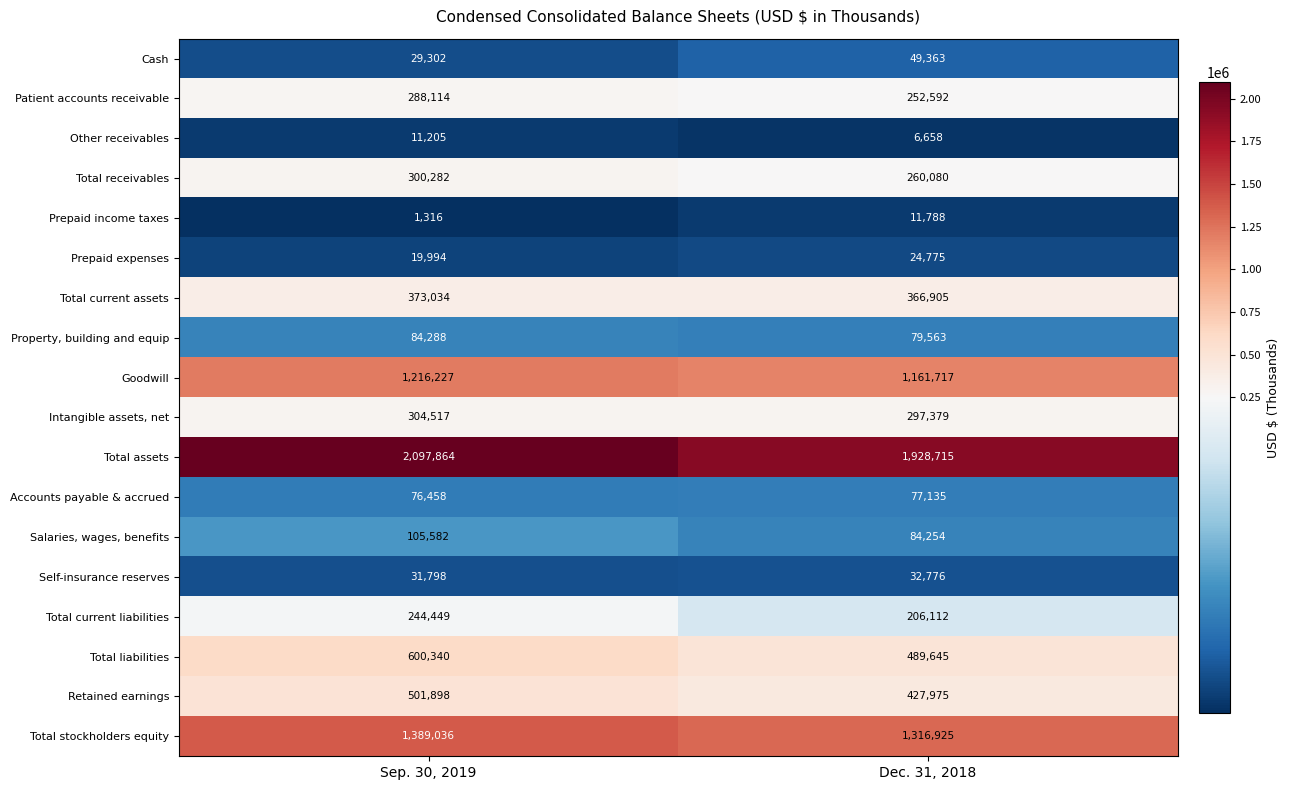

Which series has the largest range (max minus min)?

Total assets